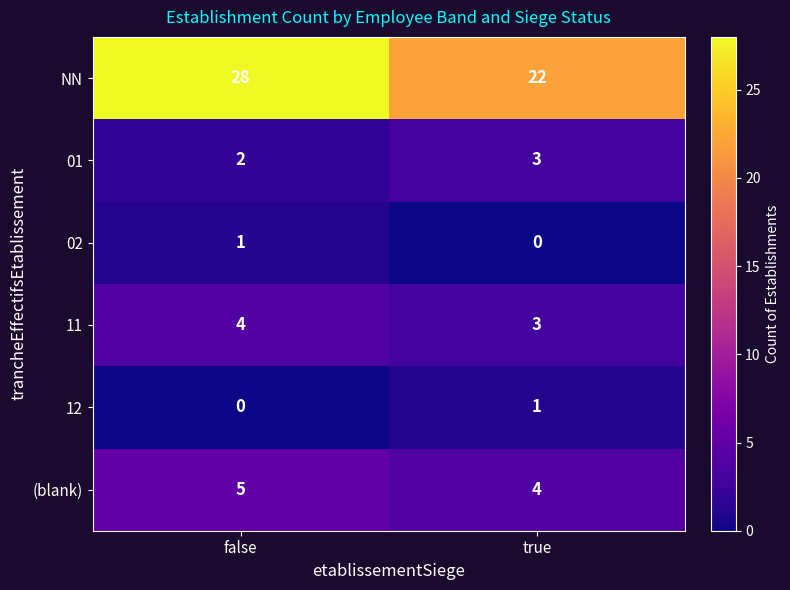

Reading left to right, transcribe all the data shown in this chart.

NN: false=28	true=22
01: false=2	true=3
02: false=1	true=0
11: false=4	true=3
12: false=0	true=1
(blank): false=5	true=4